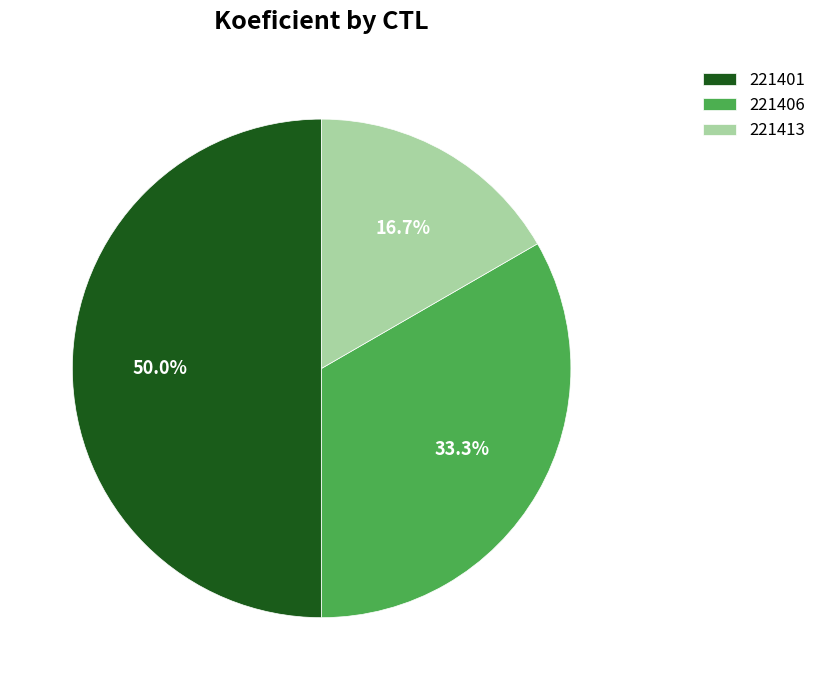

To the nearest percent, what is the difference between the 221413 and 221401 slice percentages?

33%